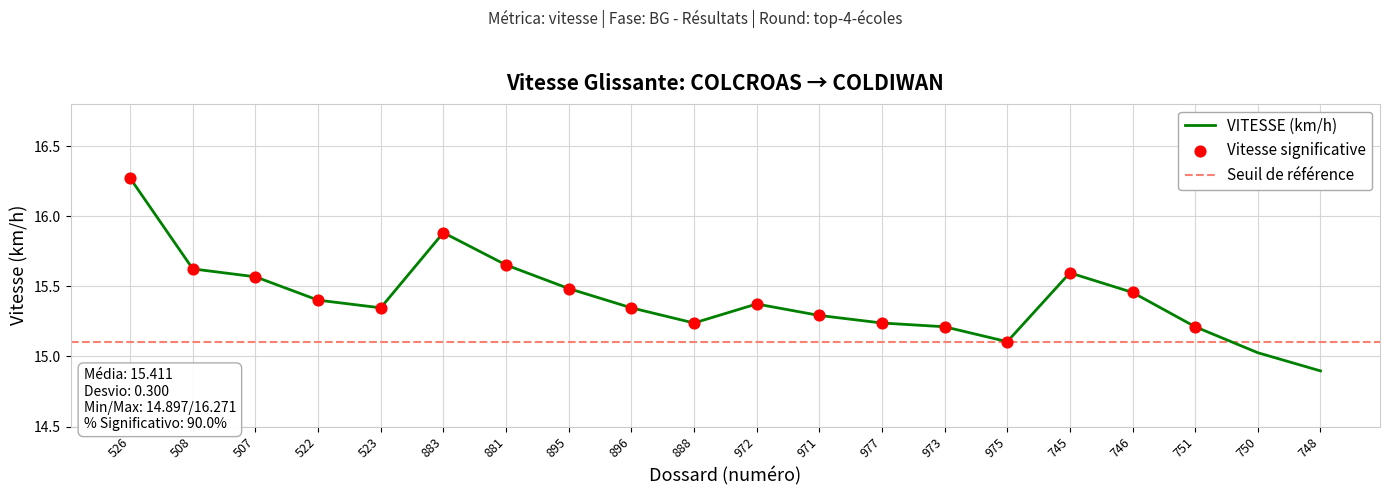

What is the change in value from 745 to 751?

-0.4